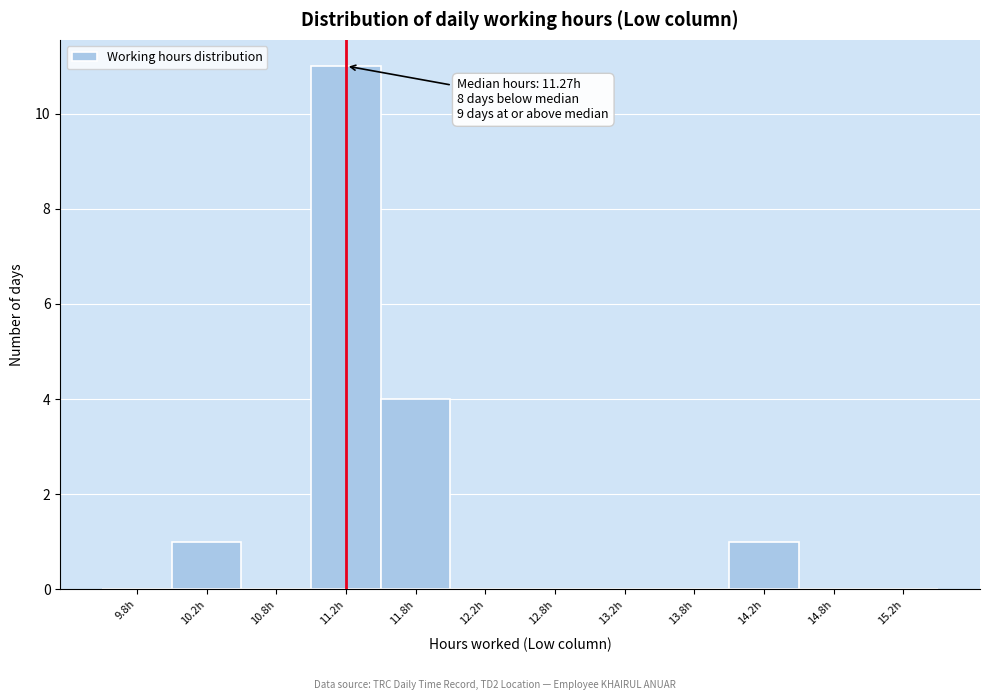

Which range on the x-axis has the tallest bar?

11.0 to 11.5